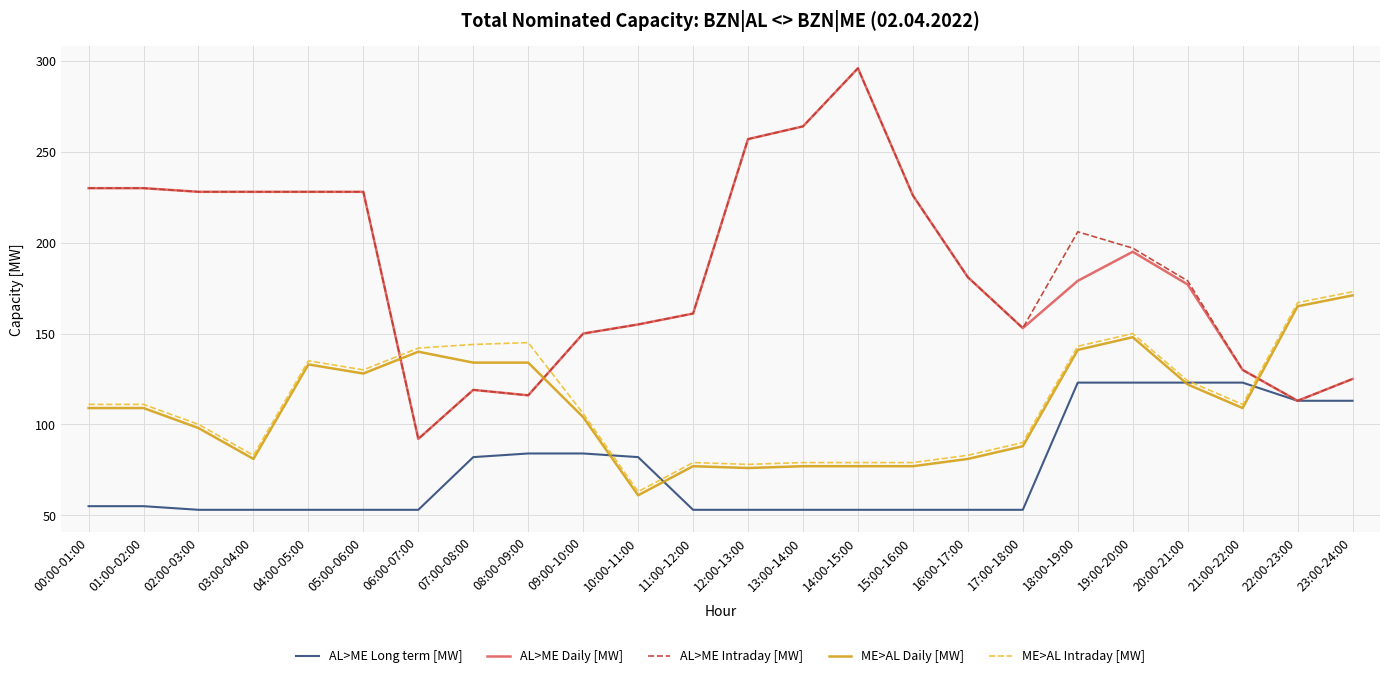

True or false: AL>ME Long term [MW] and ME>AL Intraday [MW] cross at least once.

True